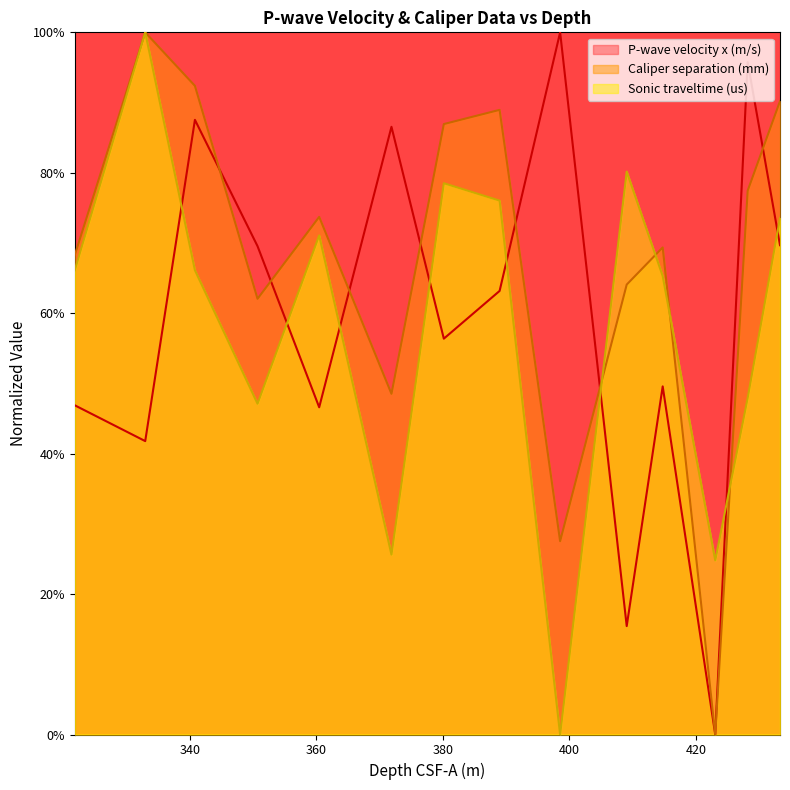

What is the value of the P-wave velocity x (m/s) point at the 8th from the left?

0.6